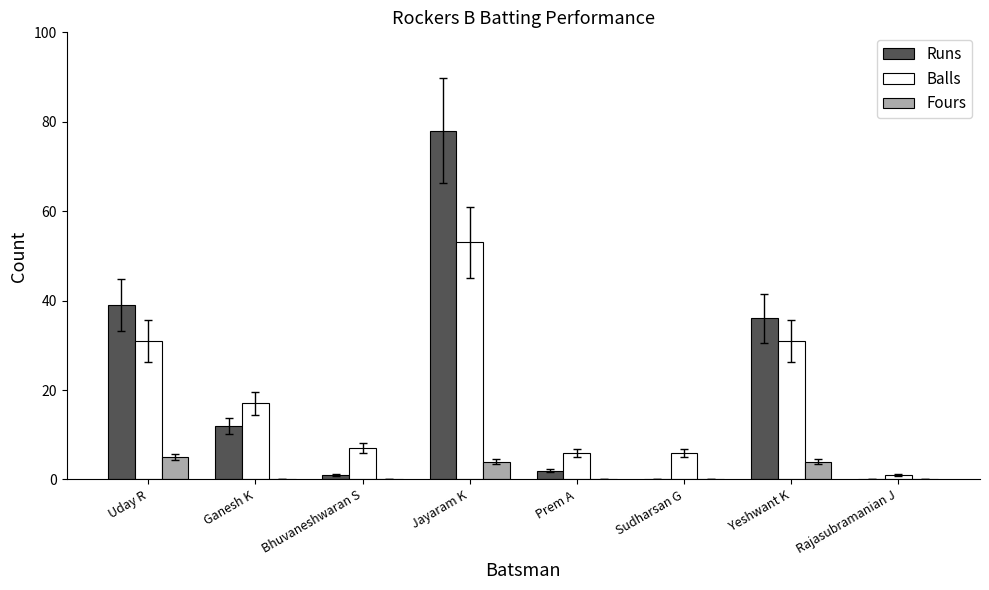

How many categories are shown in the chart?

8